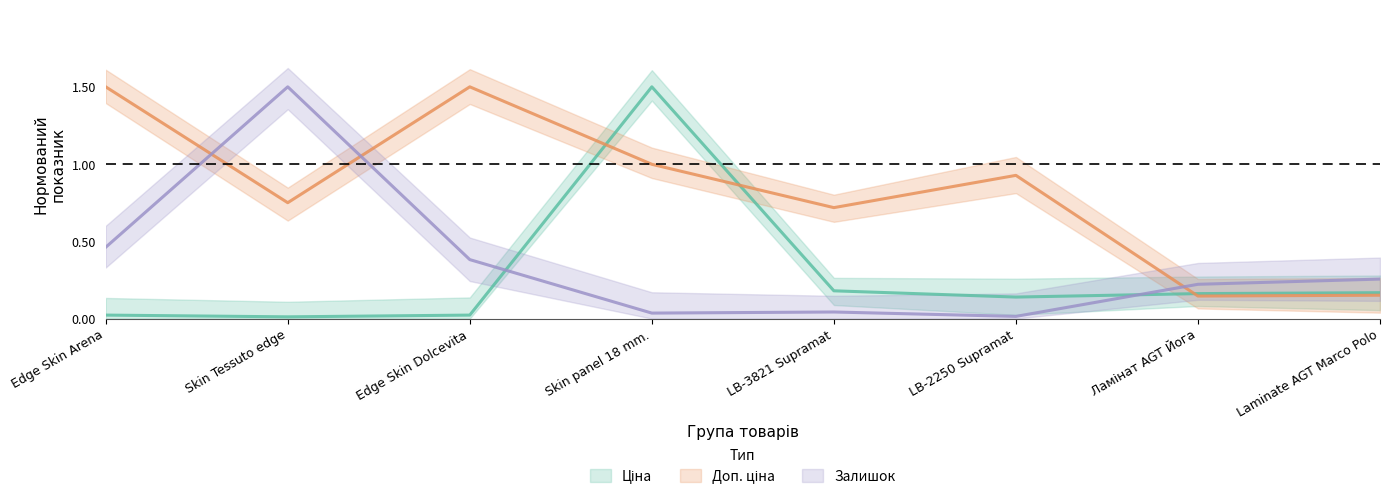

How many intersections are there between Залишок and Доп. ціна?

3